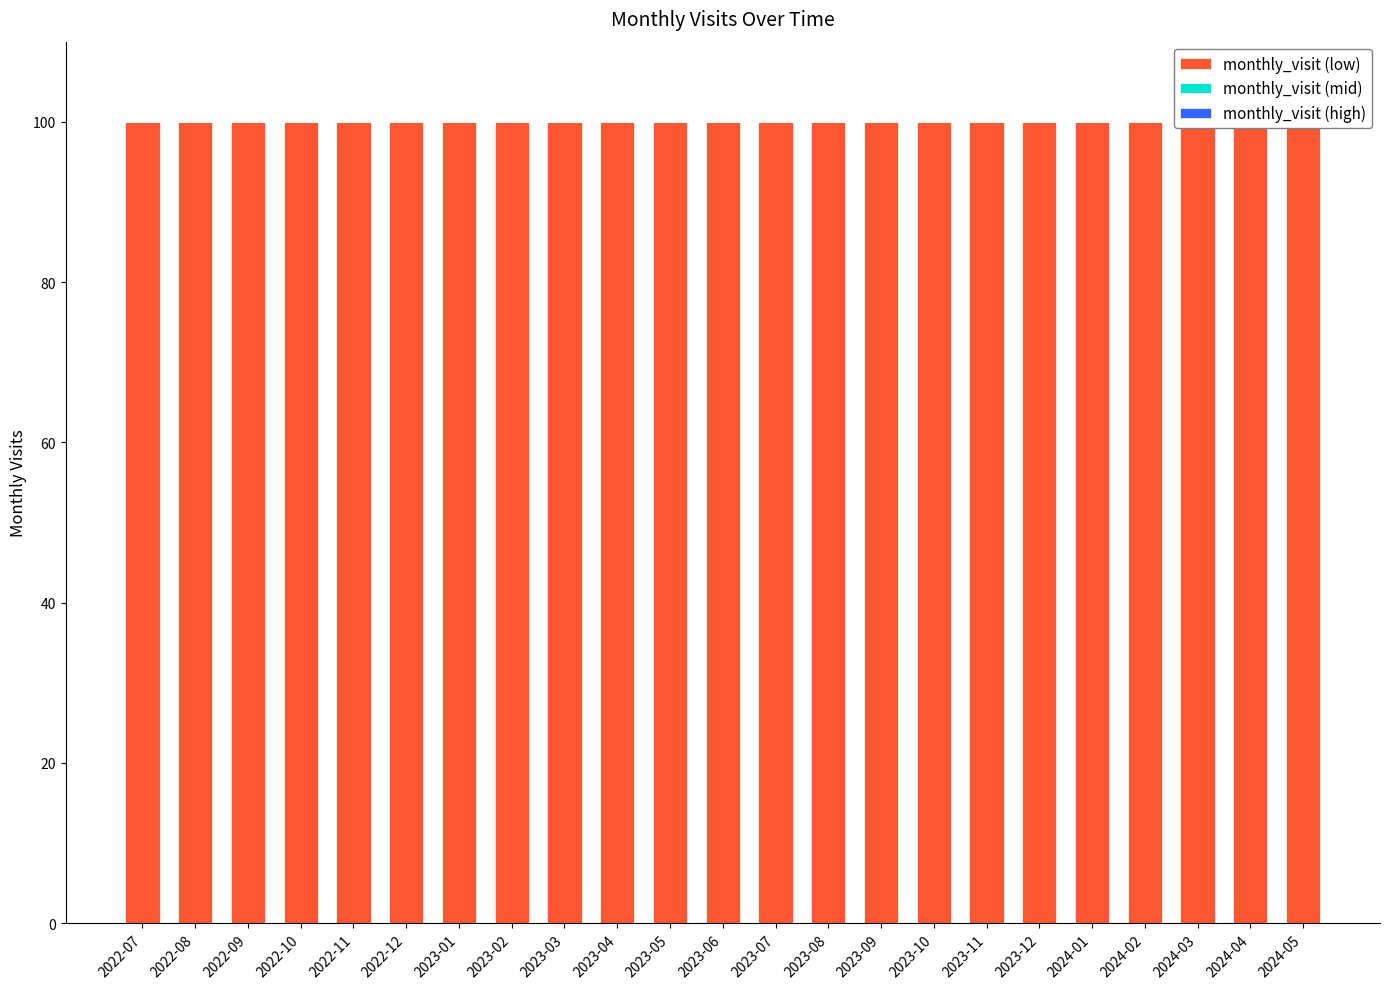

Read the monthly_visit (low) value at 2023-01.

100